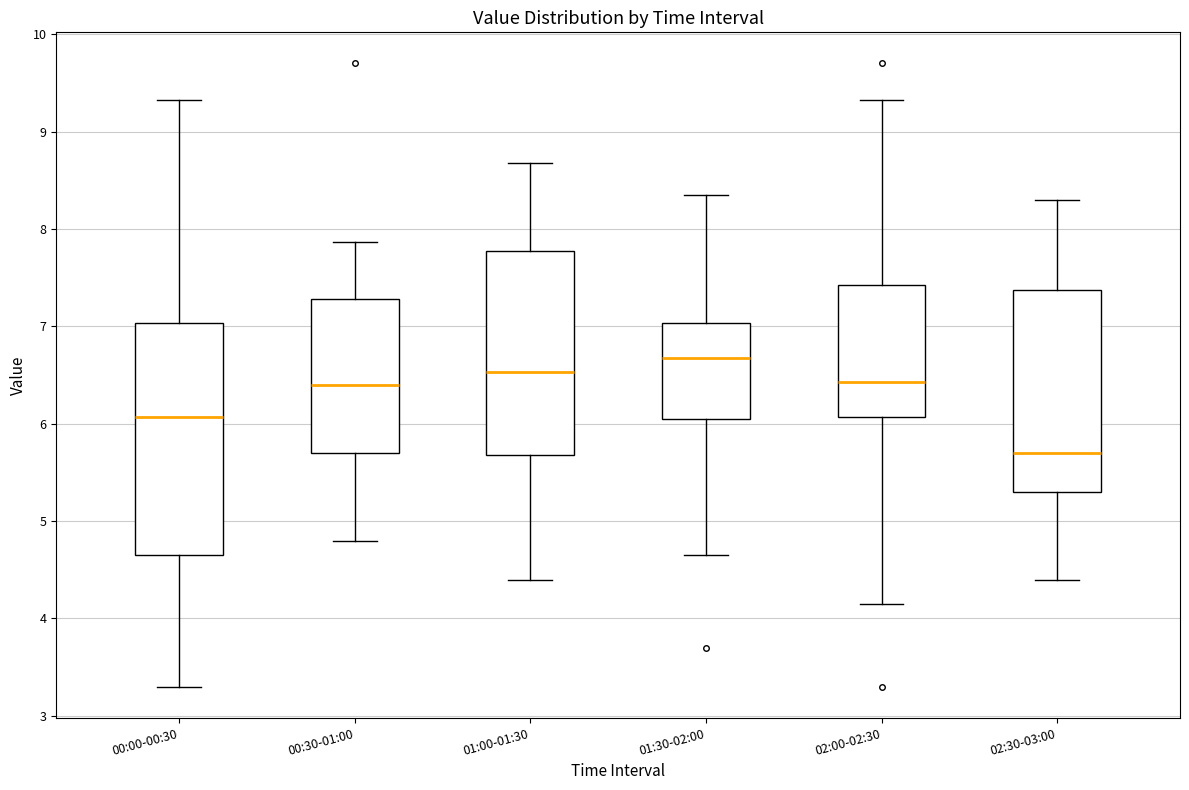

Which box's median line is the highest?

01:30-02:00